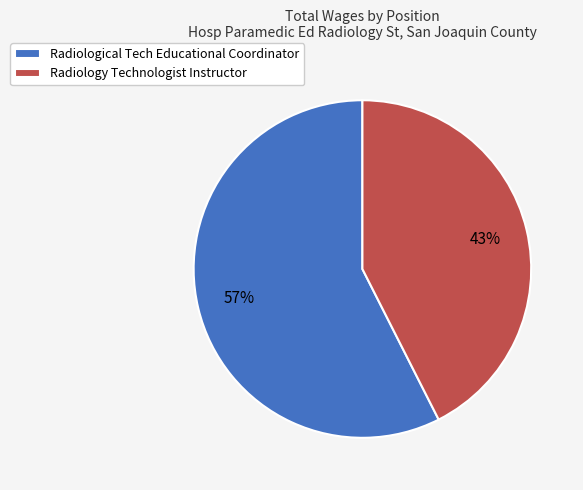

Which category has the biggest portion of the pie?

Radiological Tech Educational Coordinator